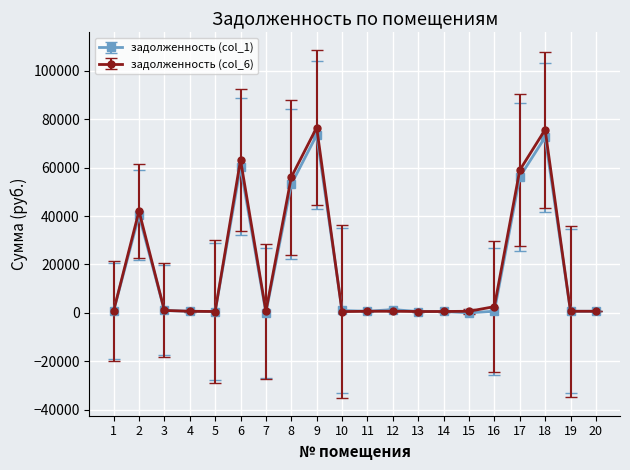

True or false: задолженность (col_6) has more than 1 interior local peaks.

True